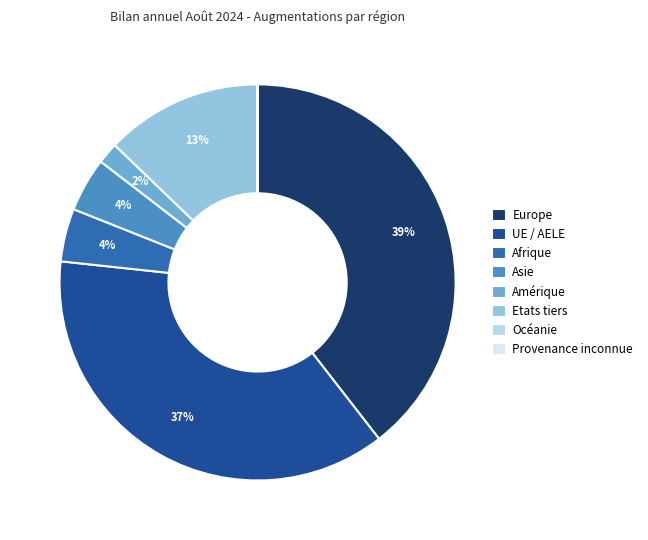

Which slice is the largest?

Europe